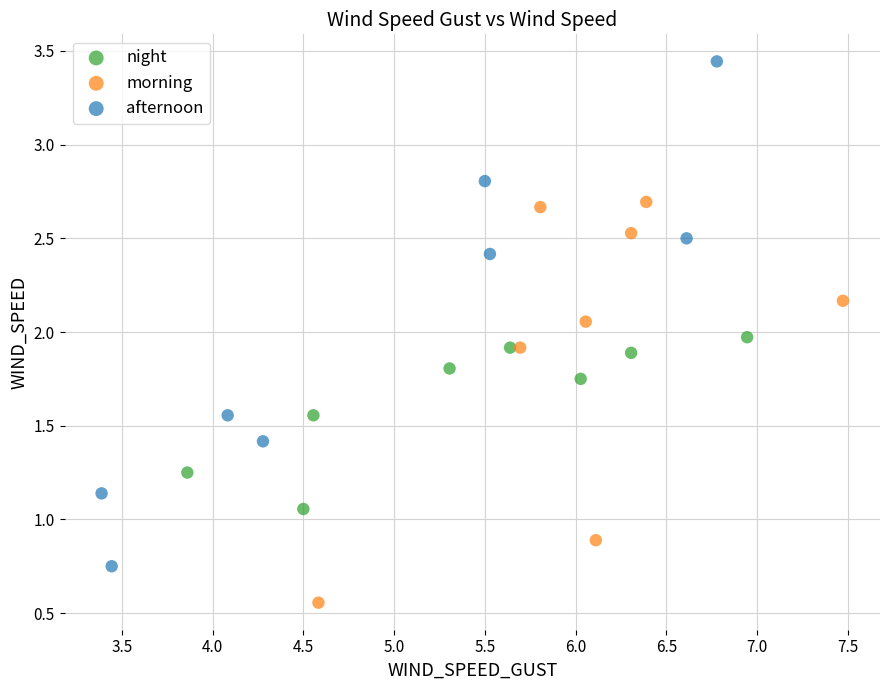

Which series reaches the maximum Y coordinate?

afternoon